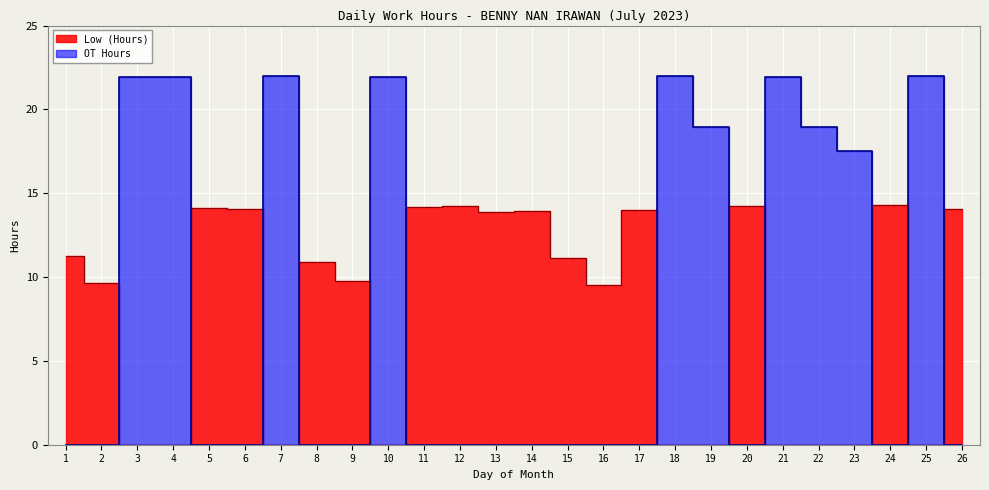

The value of OT Hours at 26 is 0.0. True or false?

True